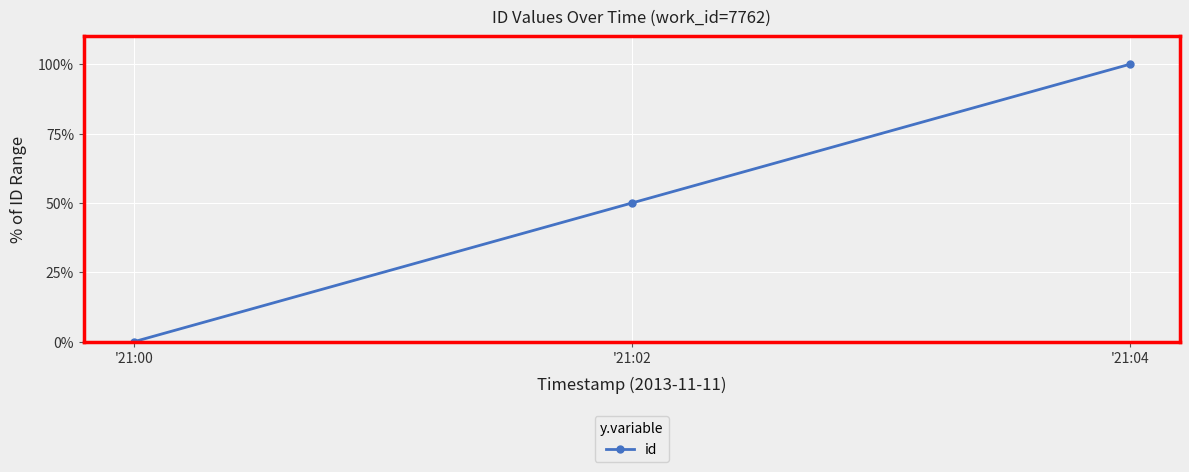

How many data points does each series have?

3